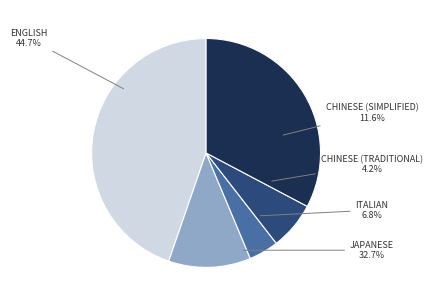

What is the ratio of the value at Chinese (Simplified) to the value at Chinese (Traditional)?

2.8